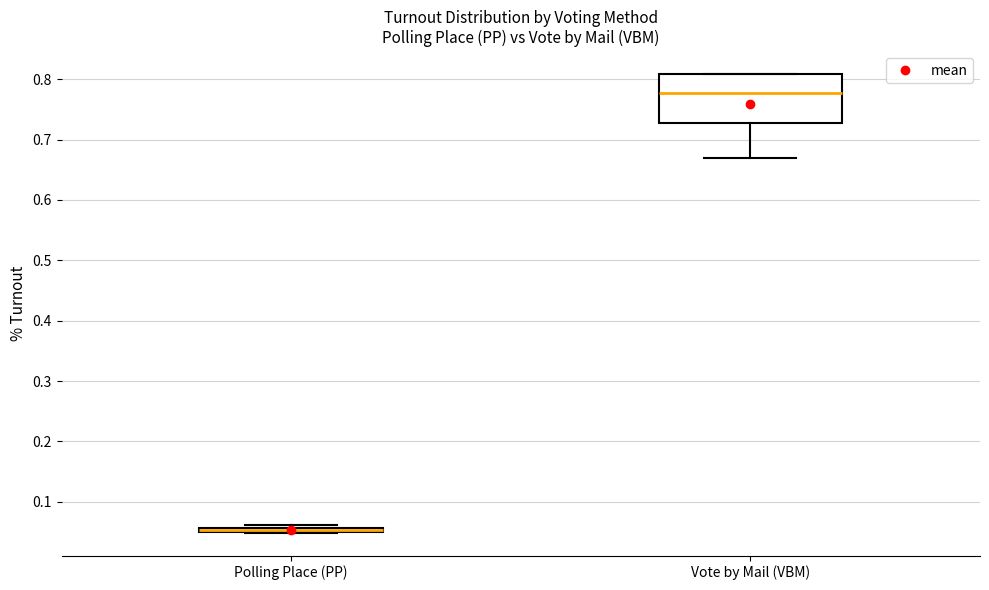

Comparing the boxes themselves (not the whiskers), which one is the tallest?

Vote by Mail (VBM)